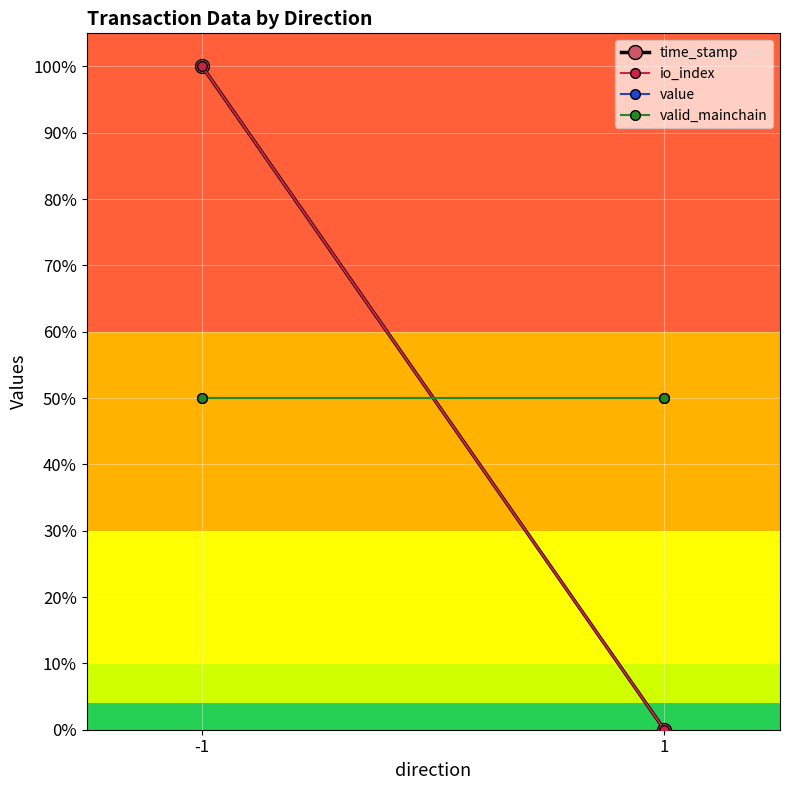

Is it true that value equals 0.1 at 1?

False